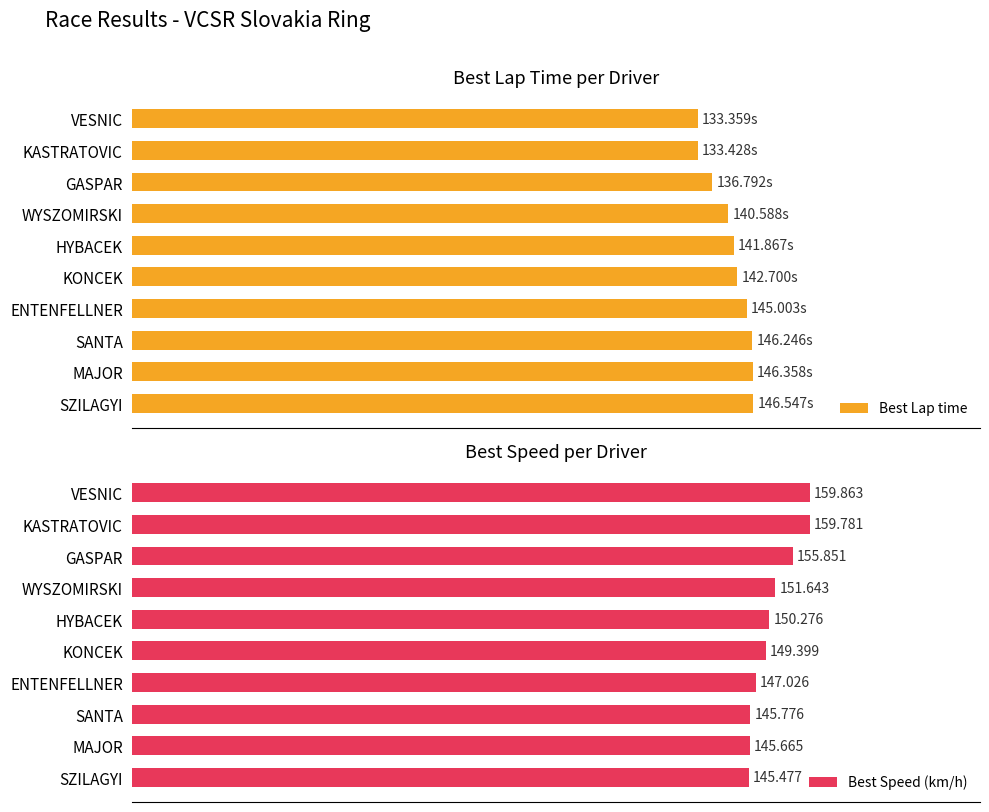

Rank the series by their average value, from lowest to highest.

Best Lap time, Best Speed (km/h)